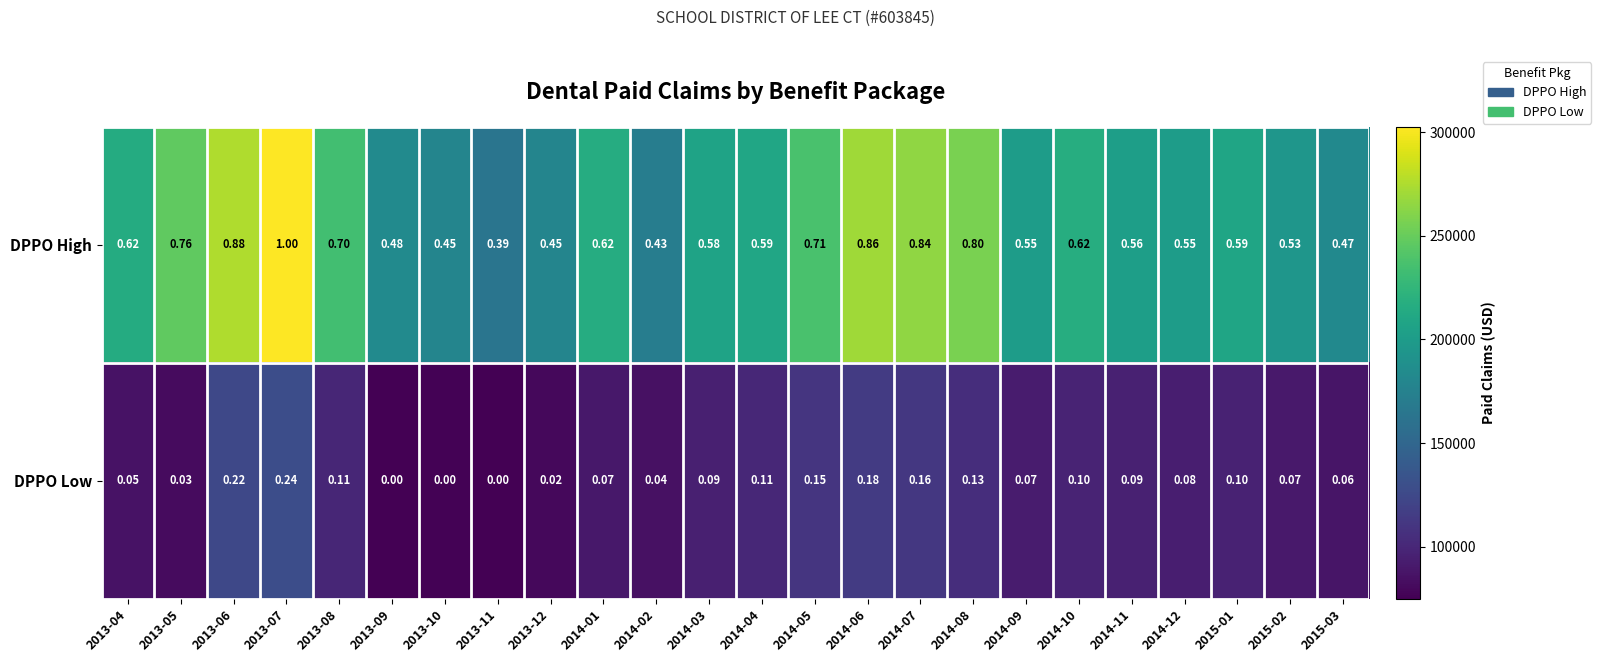

Is the value of DPPO High at 2014-11 greater than the value of DPPO Low at 2014-12?

Yes